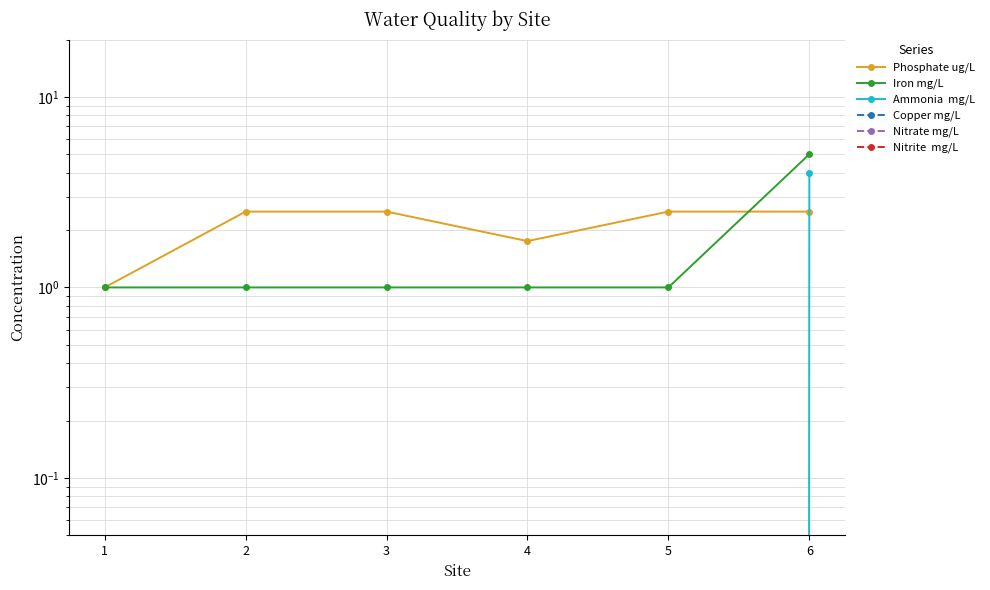

How many data points does each series have?

6